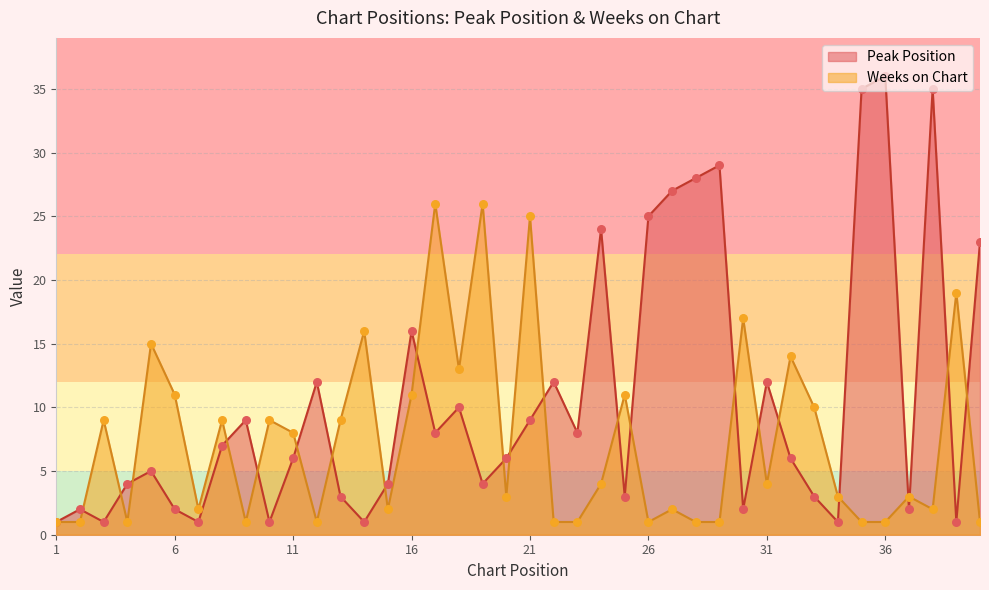

Which series contains the lowest Y value?

Peak Position